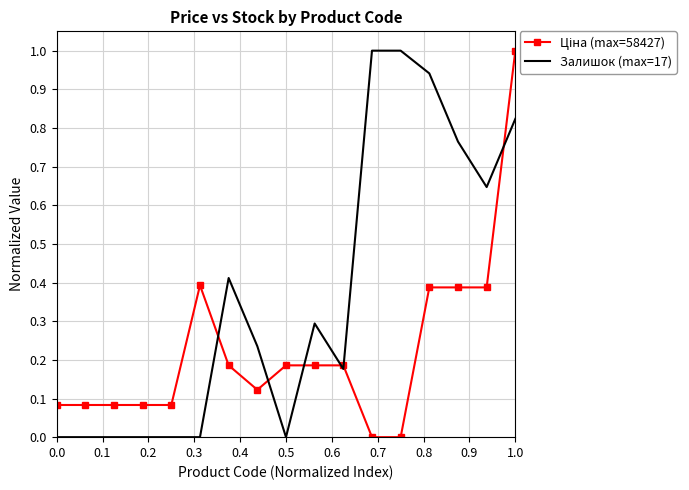

Which series has the largest total across all categories?

Залишок (max=17)